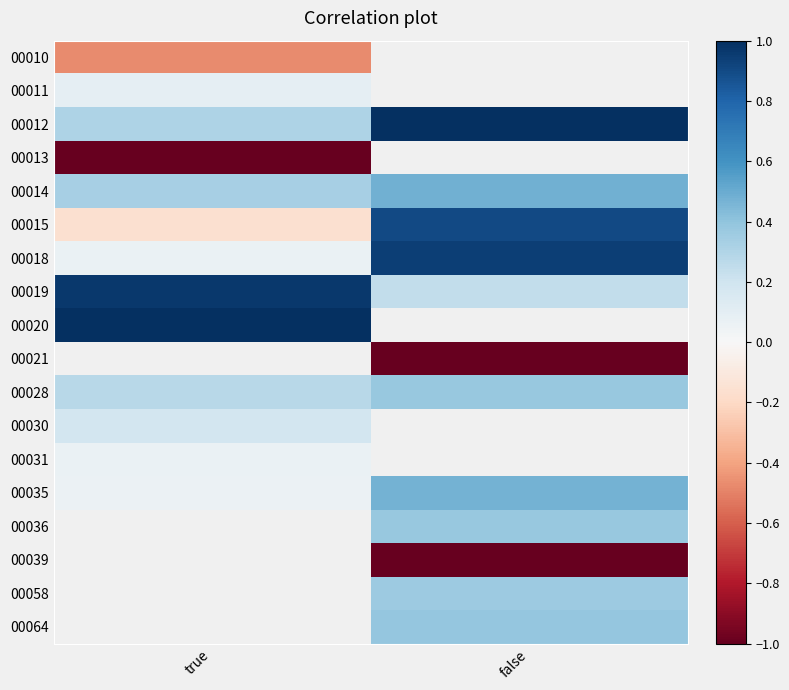

Is the value of 00028 at false greater than the value of 00015 at true?

Yes